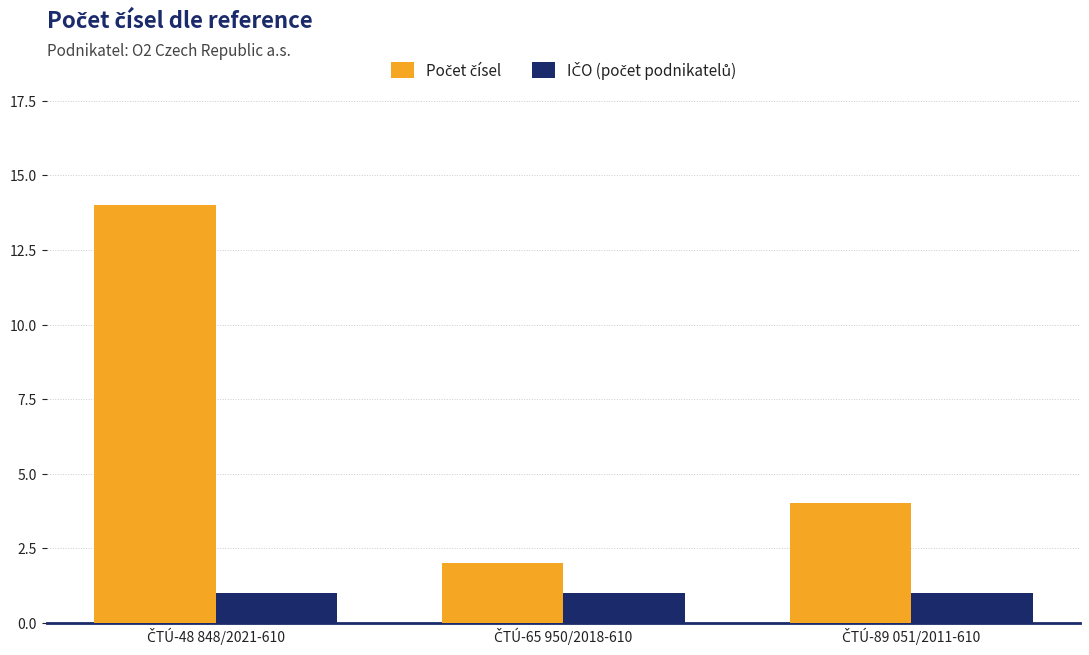

Count the number of data series in this chart.

2